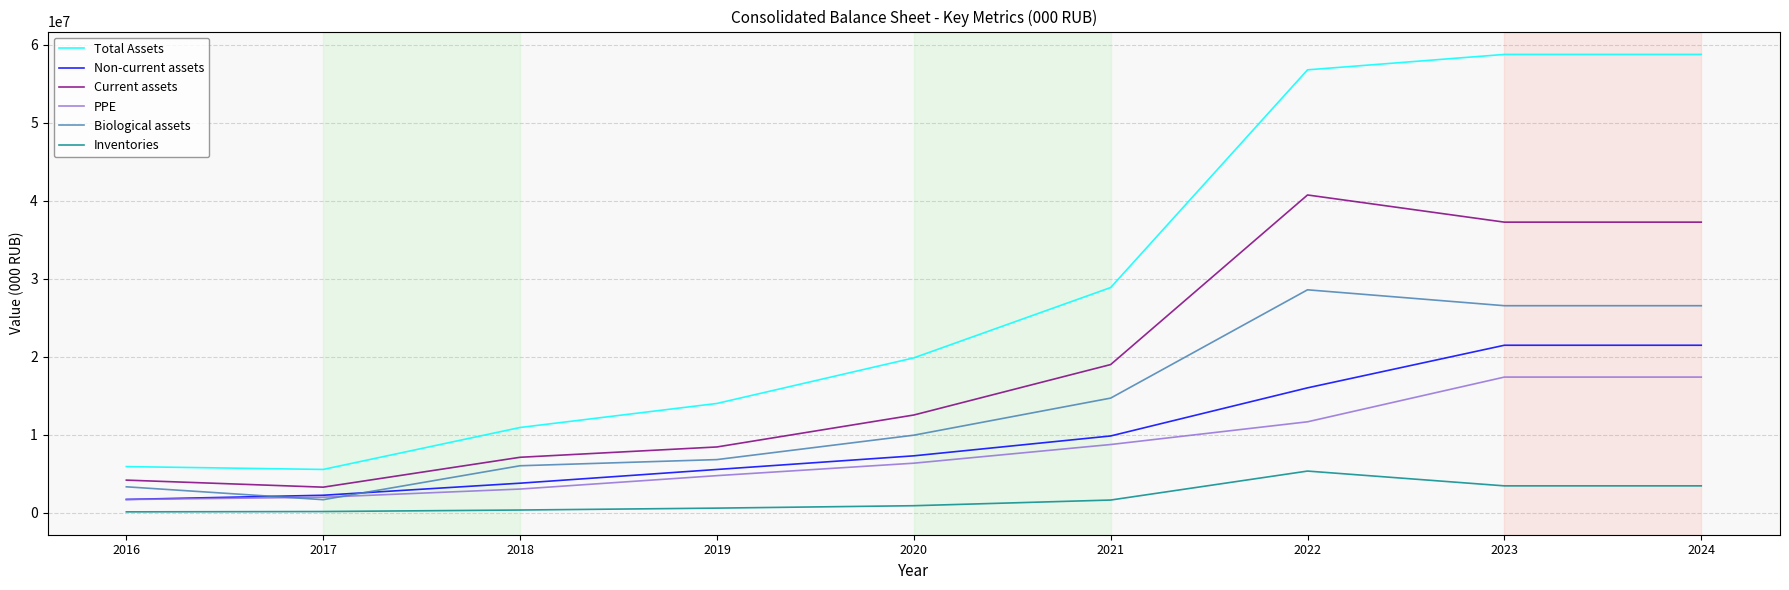

Which series has the largest range (max minus min)?

Total Assets